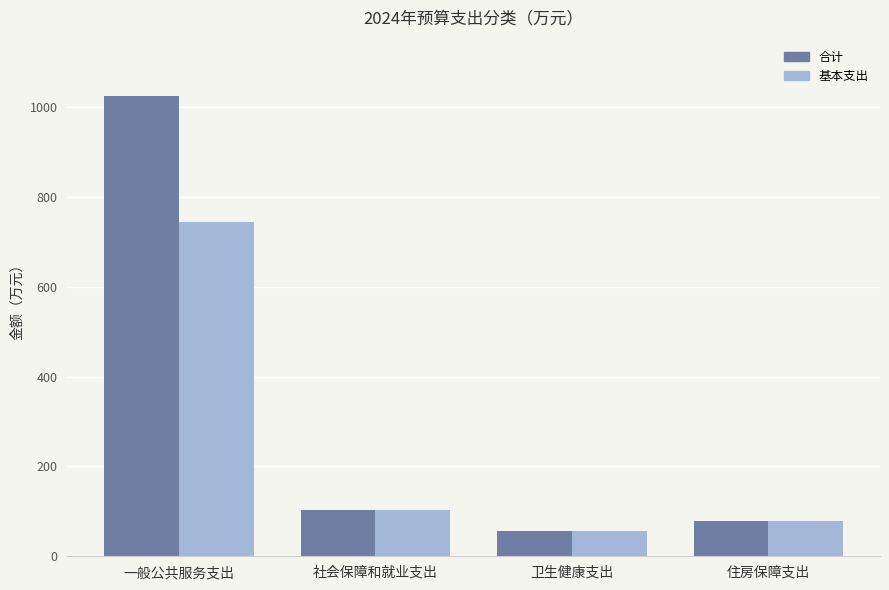

At 一般公共服务支出, list the series in order from smallest to largest.

基本支出, 合计